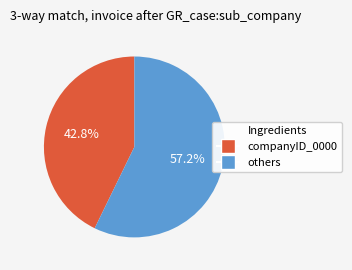

Is there any slice that represents more than half of the pie?

Yes